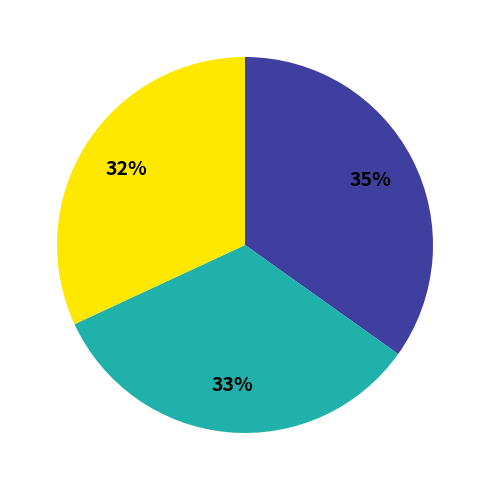

Is there any slice that represents more than half of the pie?

No